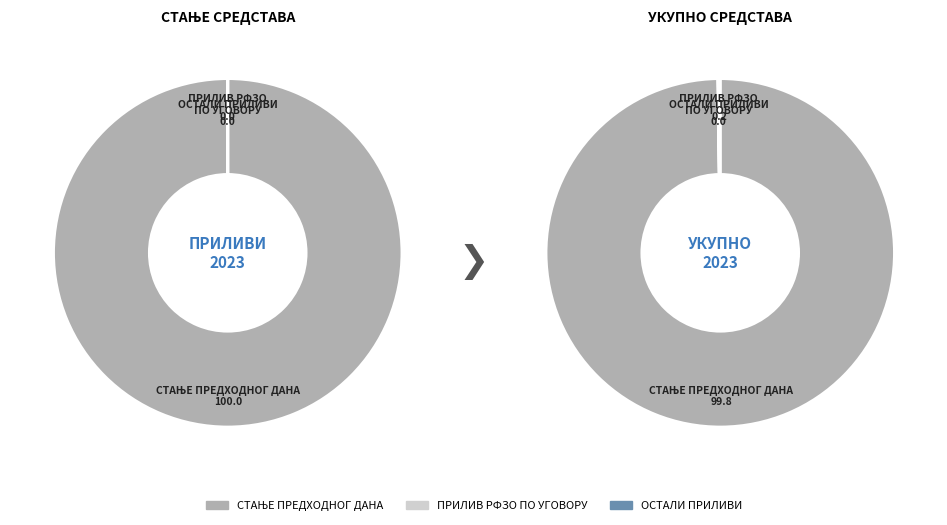

To the nearest percent, what is the average slice percentage?

33%